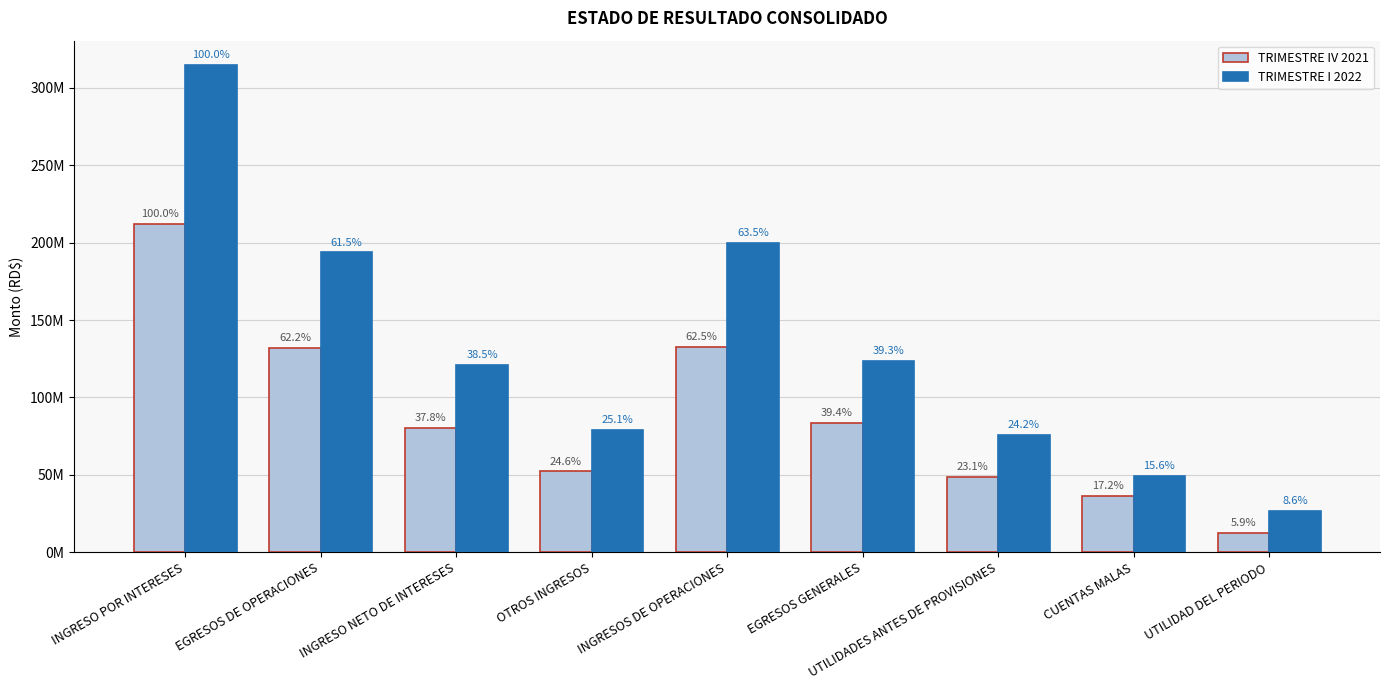

At which category is the sum across all series the highest?

INGRESO POR INTERESES